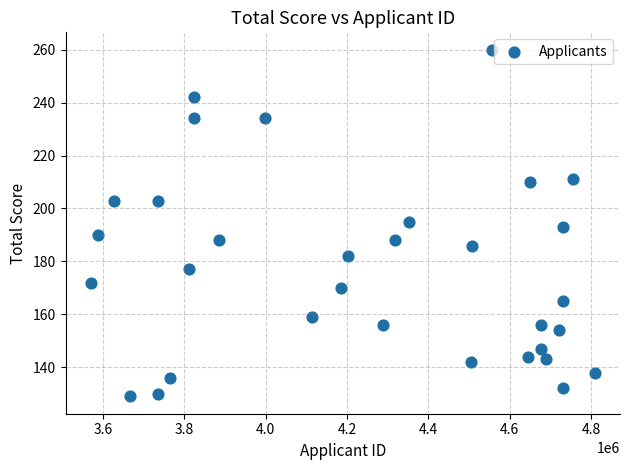

What is the range of Y values (max minus min)?

131